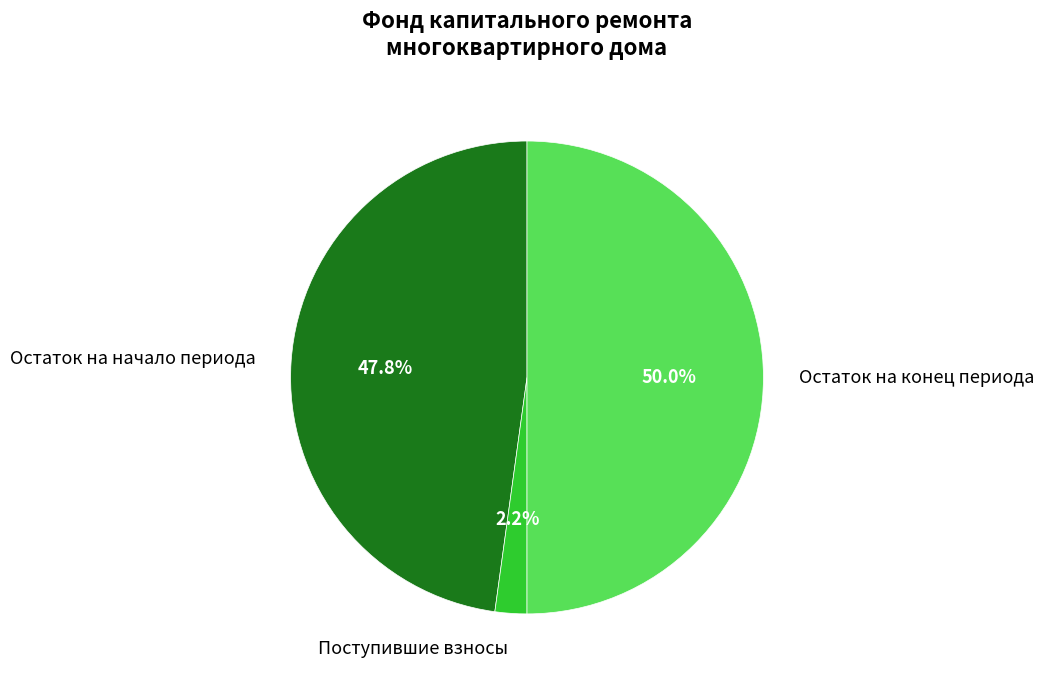

How many slices are in this pie chart?

3